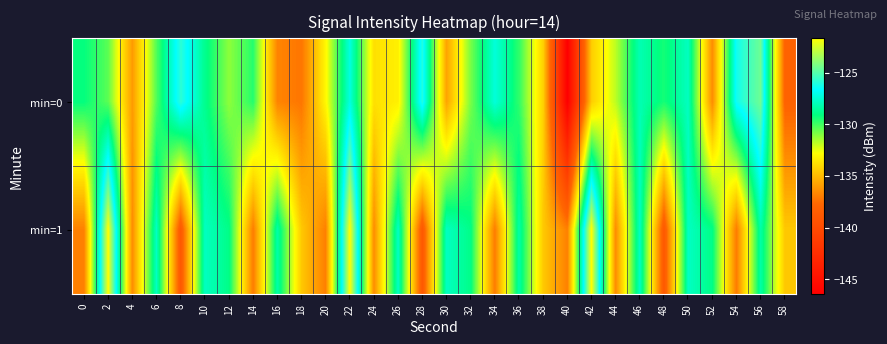

Reading right to left, transcribe all the data shown in this chart.

min=0: 58=-138.0	56=-124.5	54=-126.3	52=-136.5	50=-127.9	48=-129.4	46=-128.1	44=-131.8	42=-134.4	40=-146.4	38=-134.3	36=-129.8	34=-127.3	32=-130.9	30=-135.7	28=-126.0	26=-133.3	24=-133.8	22=-127.3	20=-133.0	18=-137.2	16=-136.8	14=-129.6	12=-131.2	10=-128.8	8=-125.8	6=-130.3	4=-136.0	2=-130.4	0=-129.1
min=1: 58=-134.6	56=-128.3	54=-137.0	52=-129.0	50=-127.9	48=-138.9	46=-127.8	44=-136.5	42=-121.7	40=-136.9	38=-134.6	36=-128.3	34=-137.0	32=-129.0	30=-127.9	28=-138.9	26=-127.8	24=-136.5	22=-121.7	20=-136.9	18=-134.6	16=-128.3	14=-137.0	12=-129.0	10=-127.9	8=-138.9	6=-127.8	4=-136.5	2=-121.7	0=-136.9